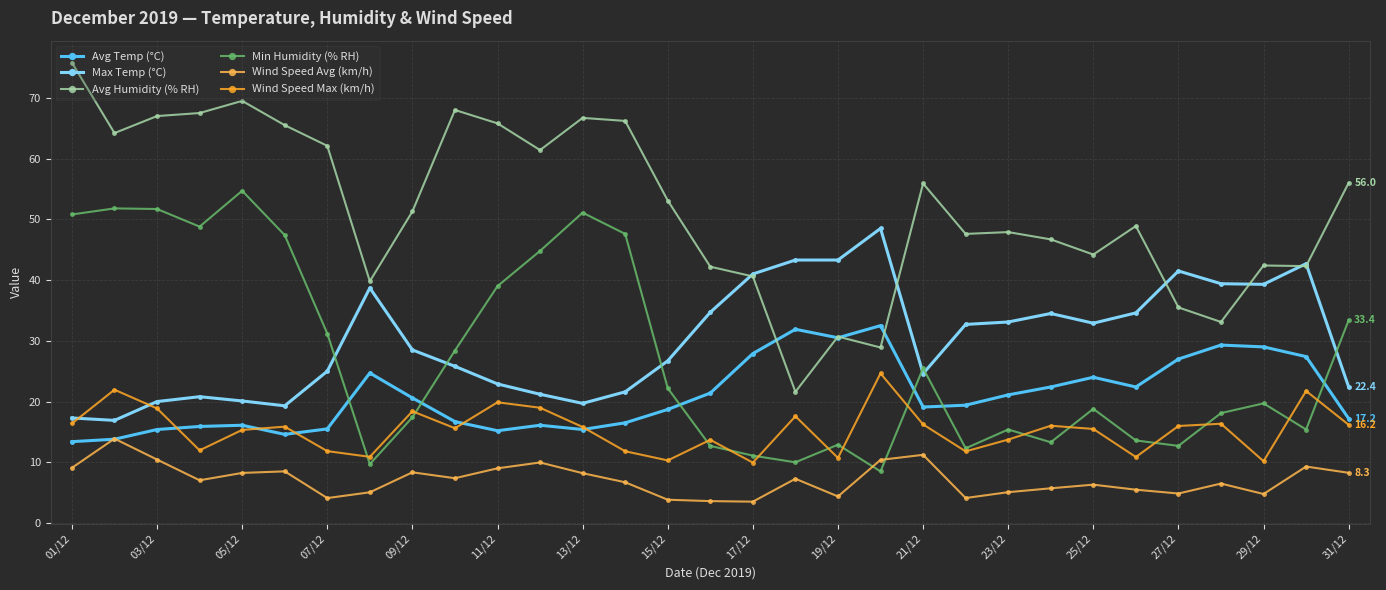

What is the greatest value displayed?

75.8